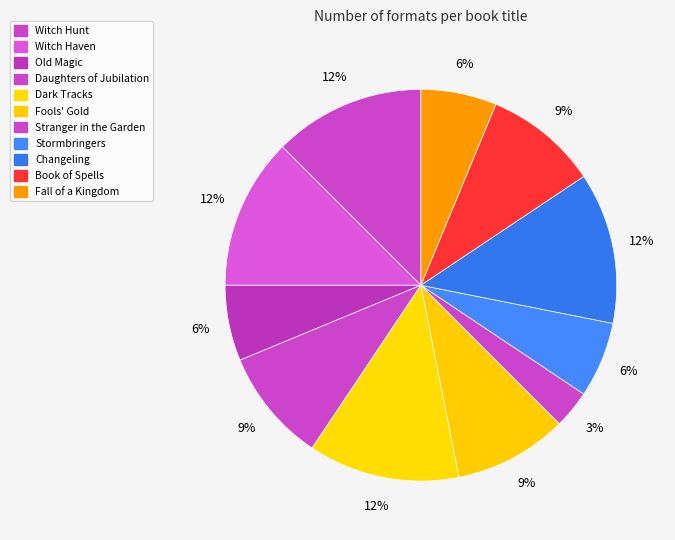

True or false: Book of Spells accounts for 9% of the total.

True